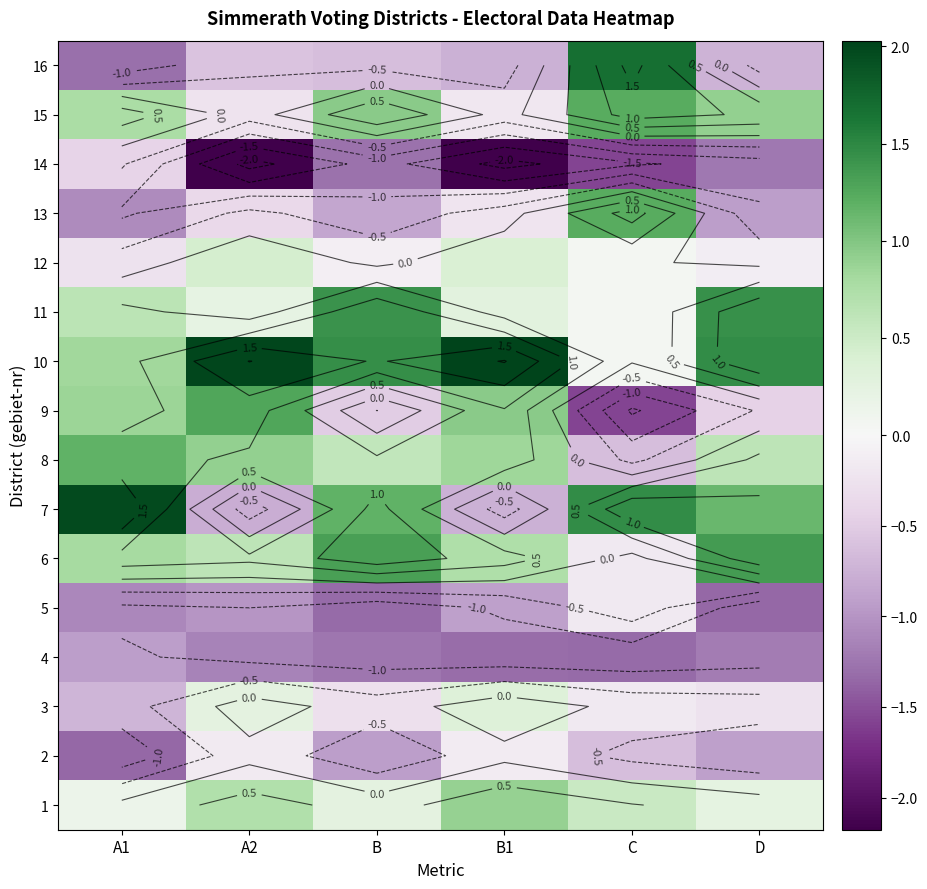

Count the number of data series in this chart.

16